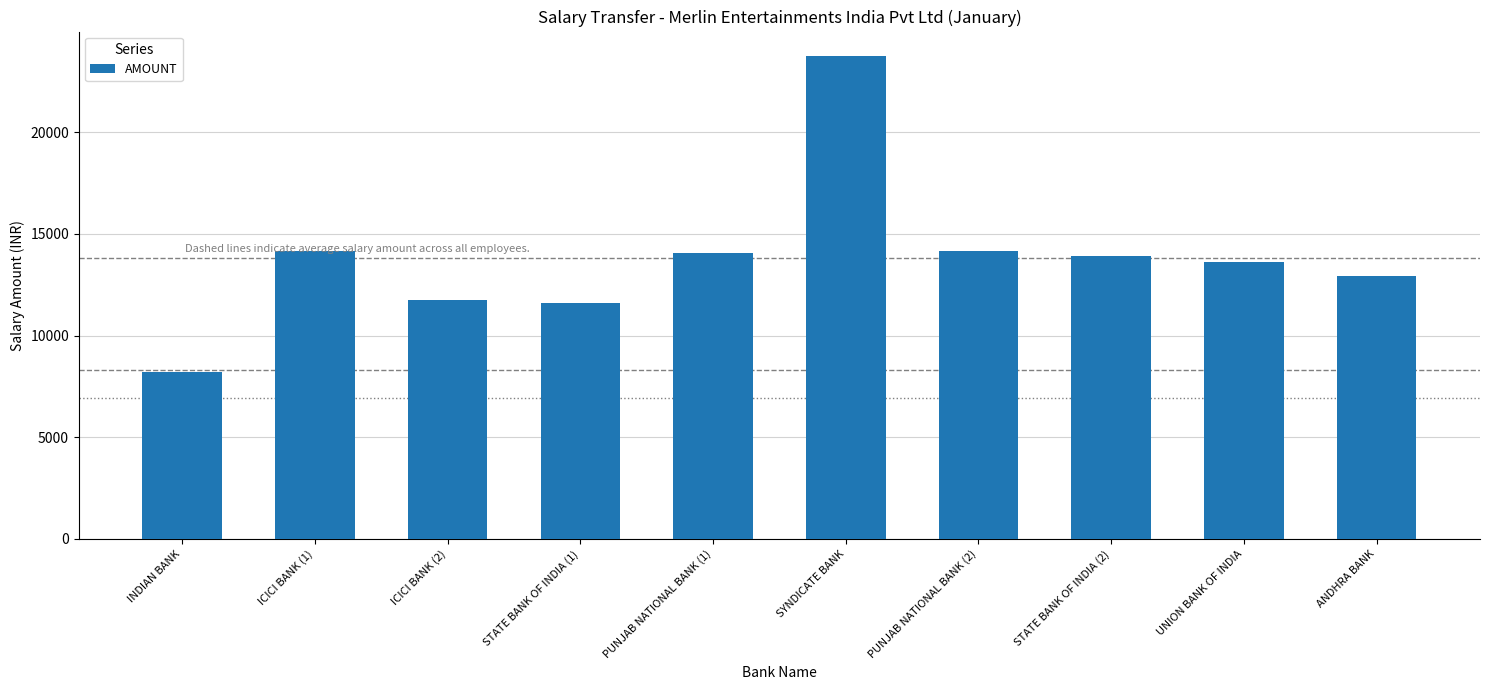

What is the value of the 5th bar from the left?

14072